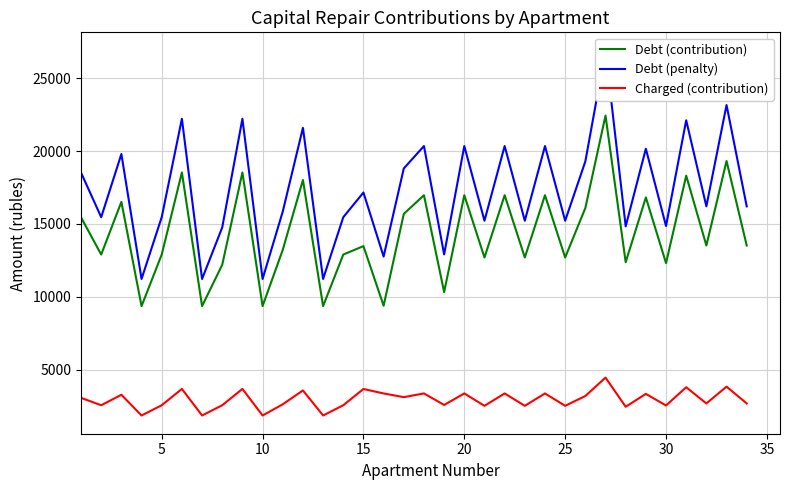

What is the lowest value of the Charged (contribution) series?

1861.0